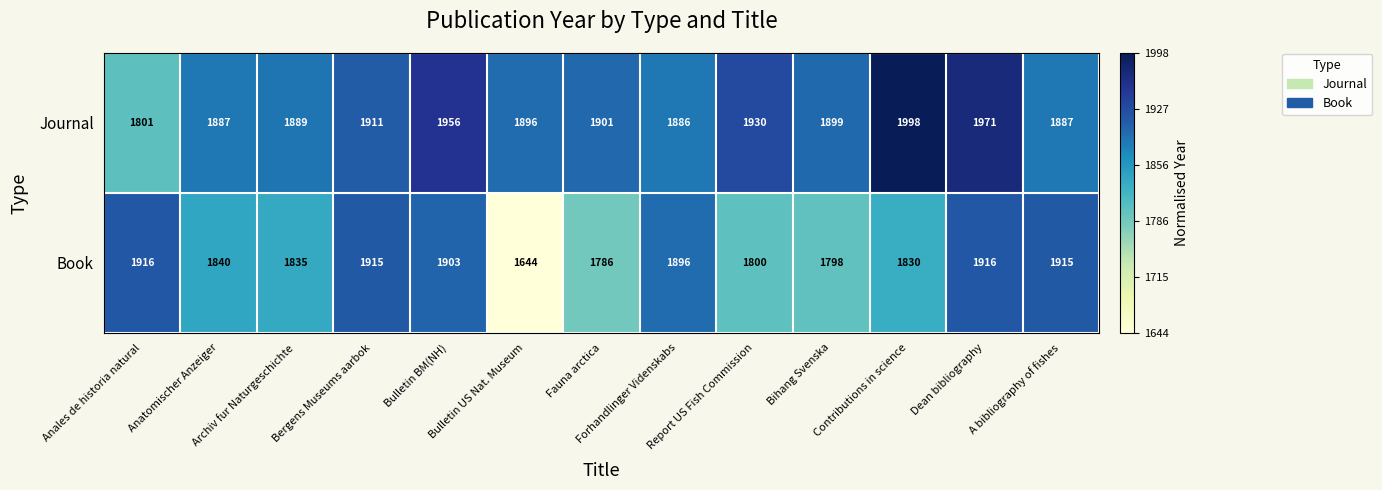

Which series has the widest spread of values?

Book